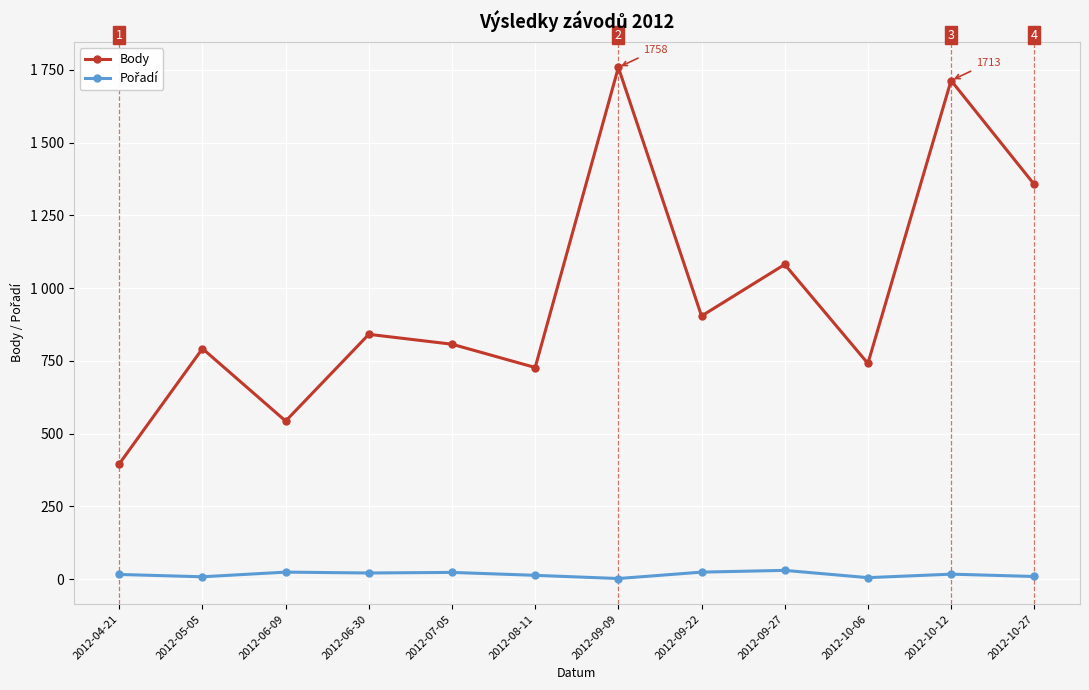

True or false: Body and Pořadí cross at least once.

False